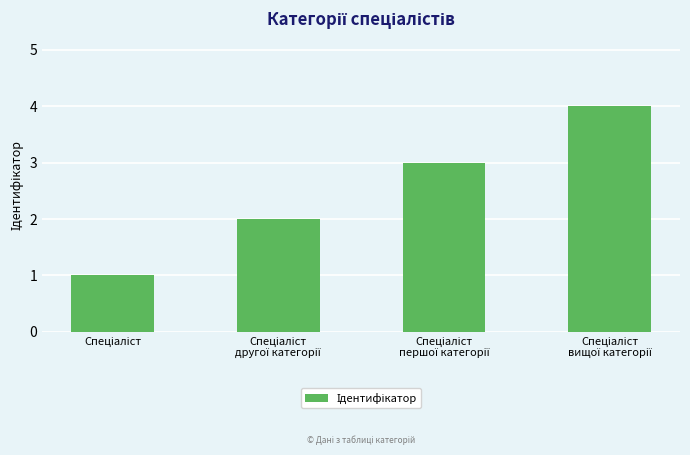

What is the greatest value displayed?

4